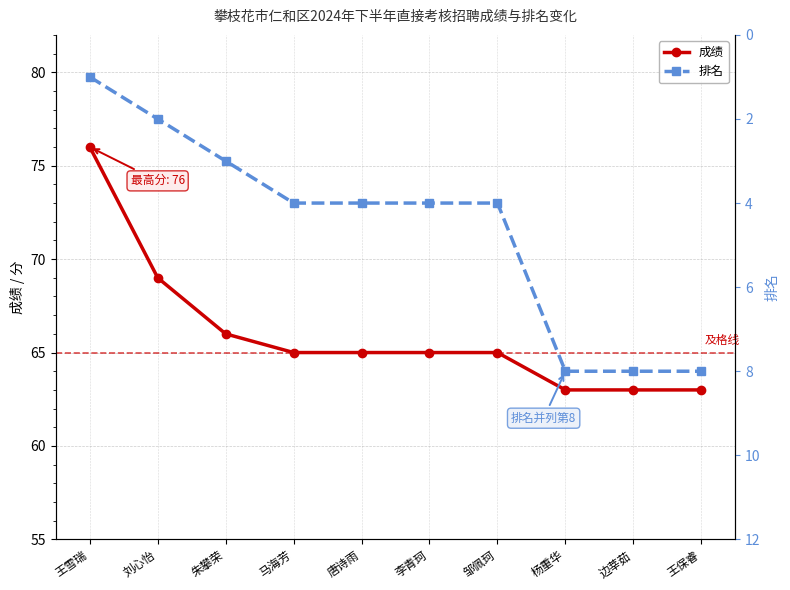

Is it true that 排名 equals 6 at 马海芳?

False